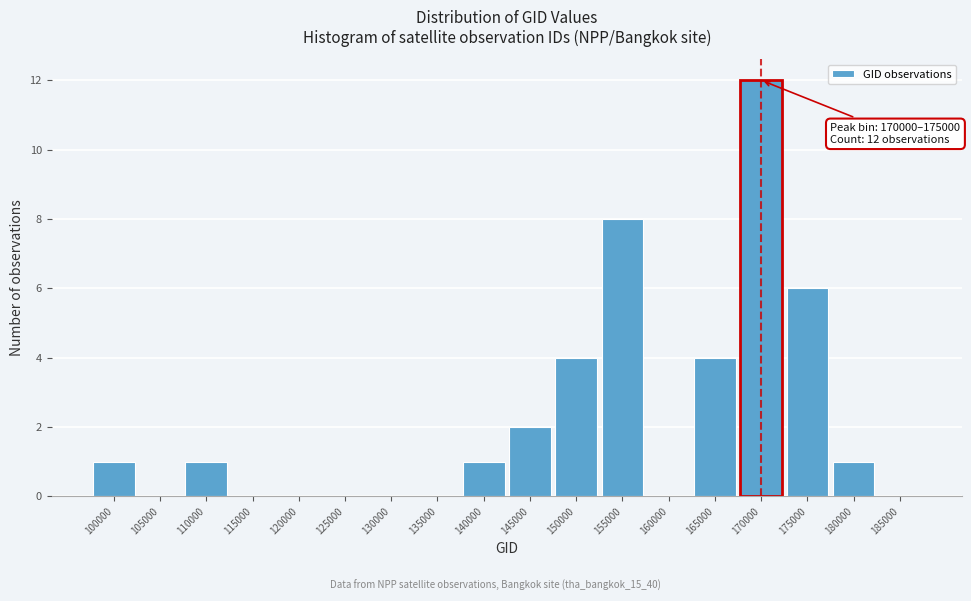

Reading left to right, transcribe all the data shown in this chart.

100000=1	105000=0	110000=1	115000=0	120000=0	125000=0	130000=0	135000=0	140000=1	145000=2	150000=4	155000=8	160000=0	165000=4	170000=12	175000=6	180000=1	185000=0